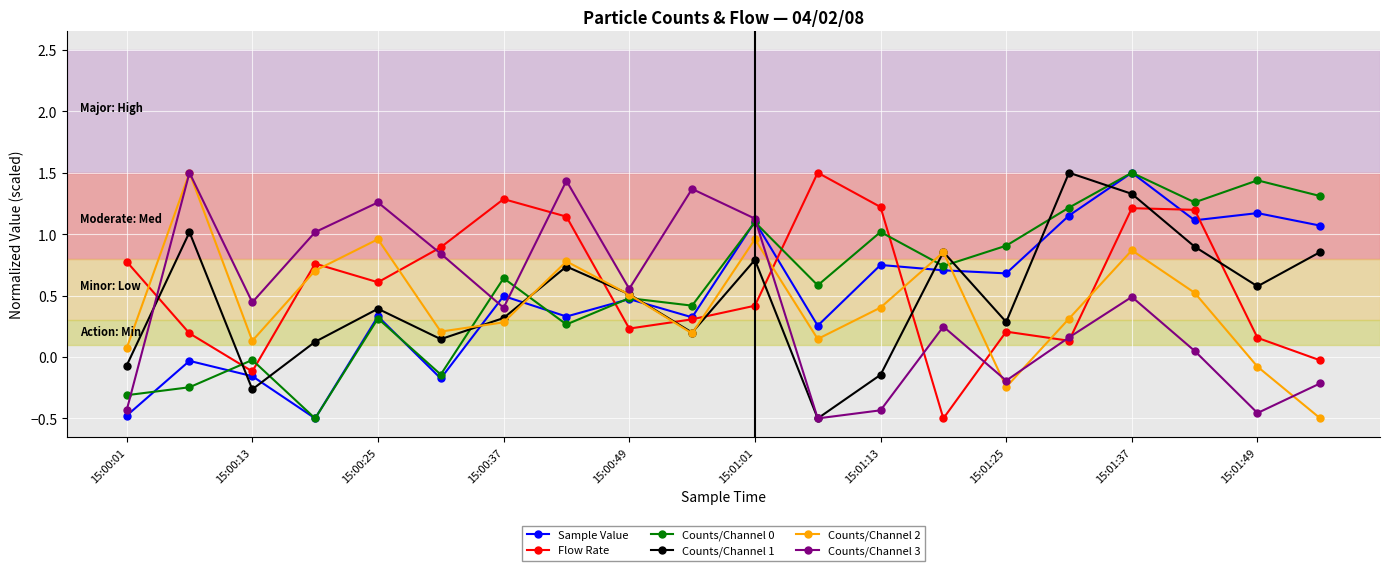

What is the greatest value displayed?

1.5